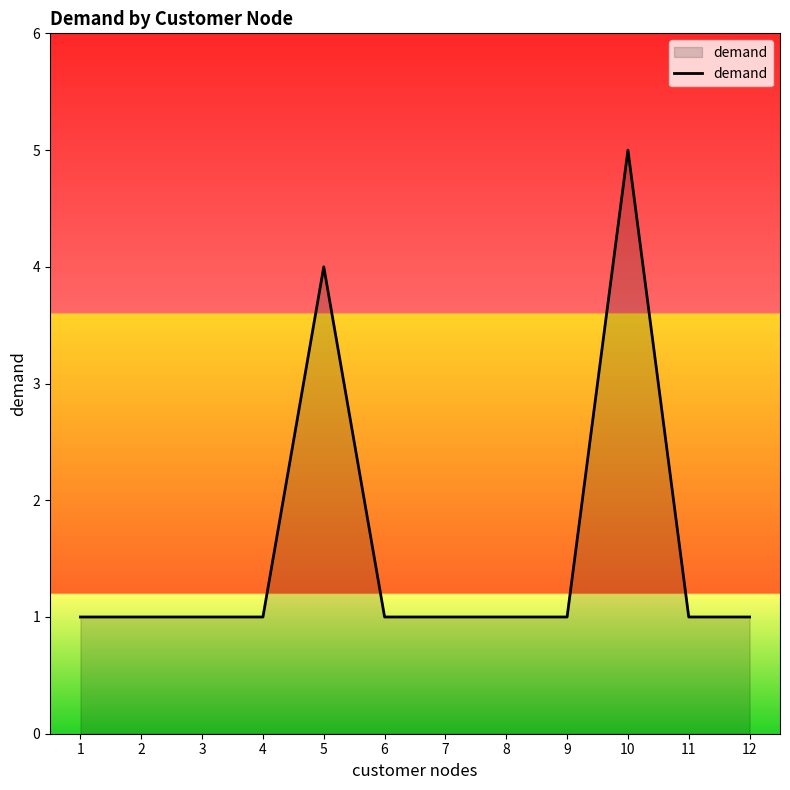

How many distinct data groups are displayed?

1